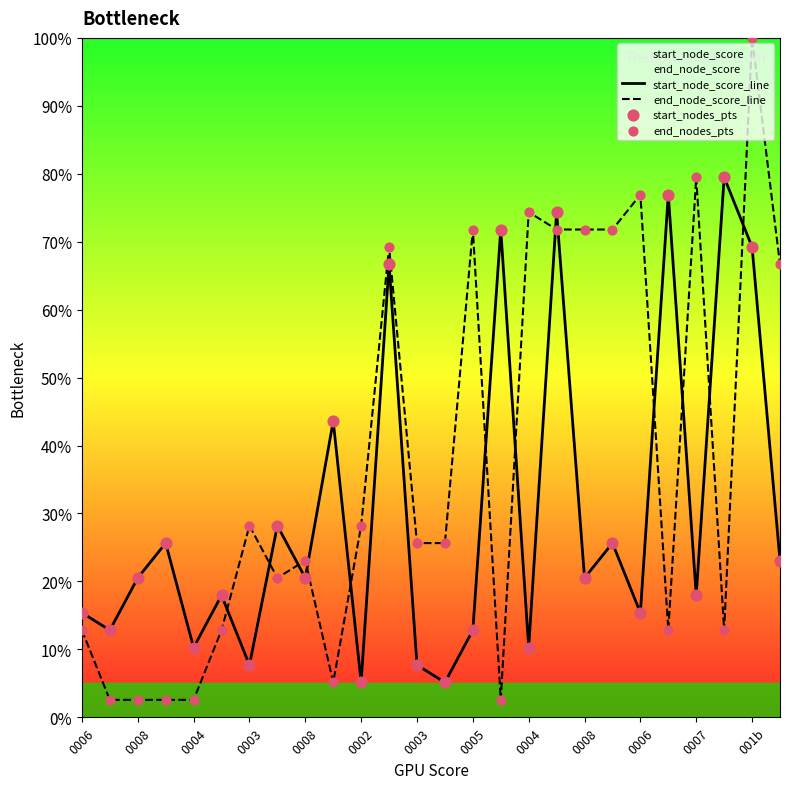

Which series has the widest spread of Y values?

end_node_score_line